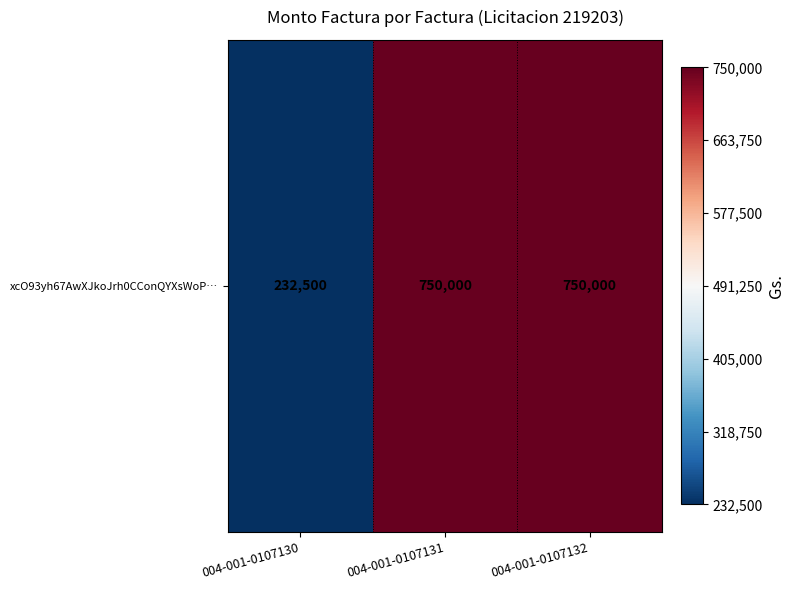

What is the sum of the values at 004-001-0107131 and 004-001-0107132?

1500000